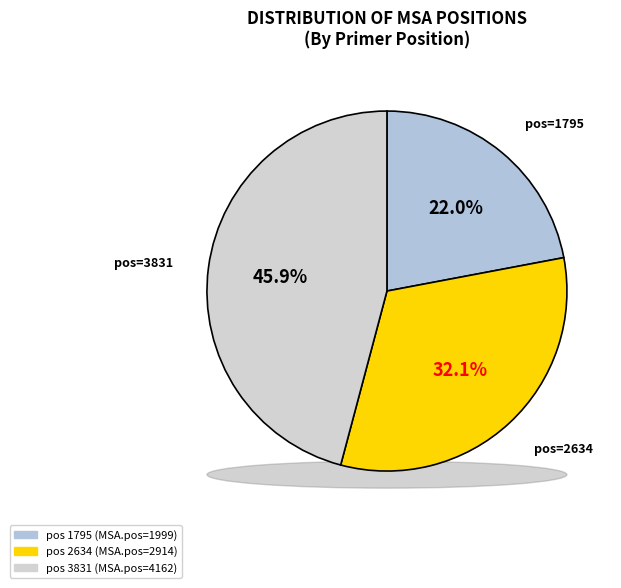

What is the total percentage of 2634 and 3831?

78.0%